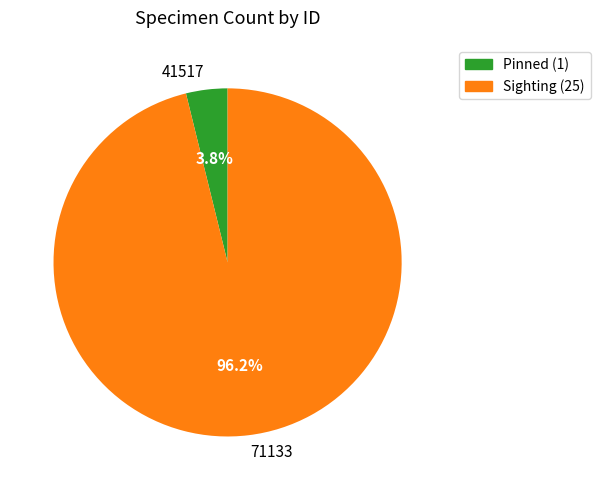

Which category has the biggest portion of the pie?

71133